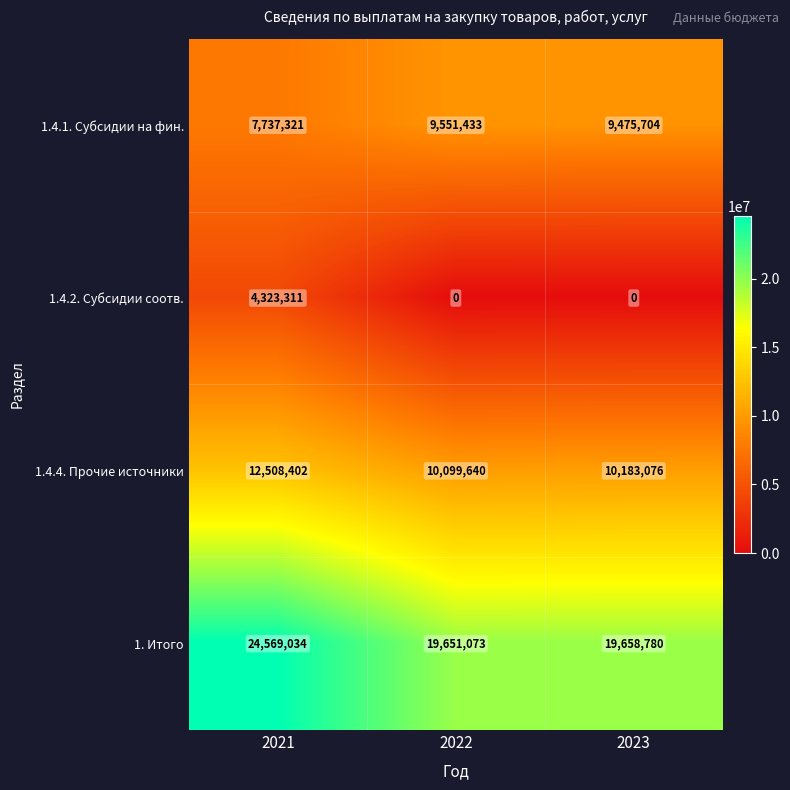

What is the approximate value of 1.4.1. Субсидии на фин. at 2023, to the nearest 100?

9475700